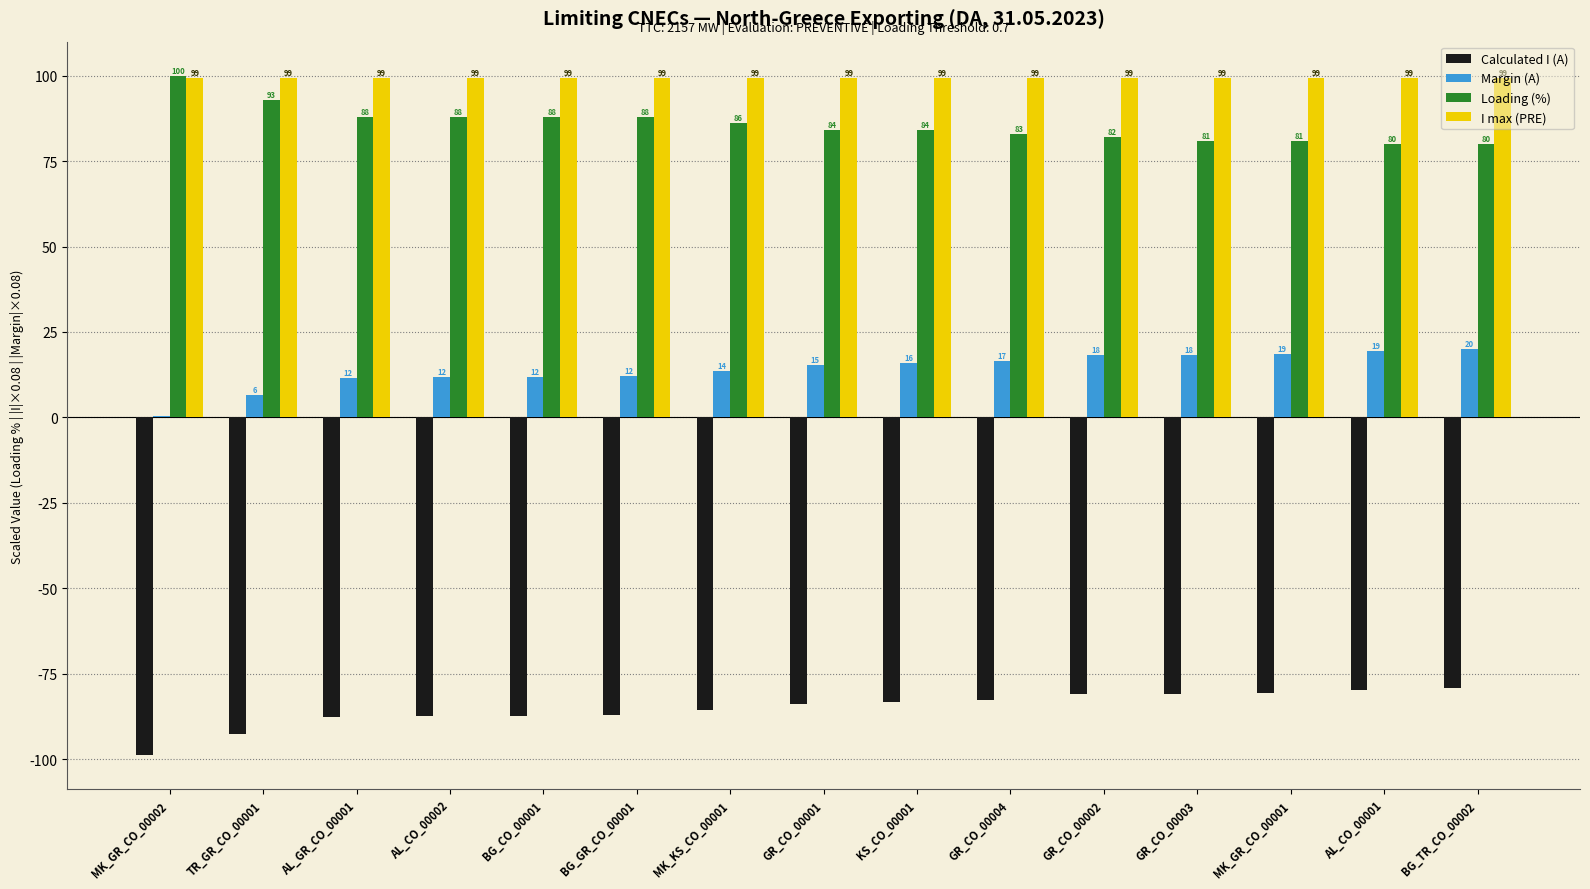

Read the Loading (%) value at TR_GR_CO_00001.

93.0